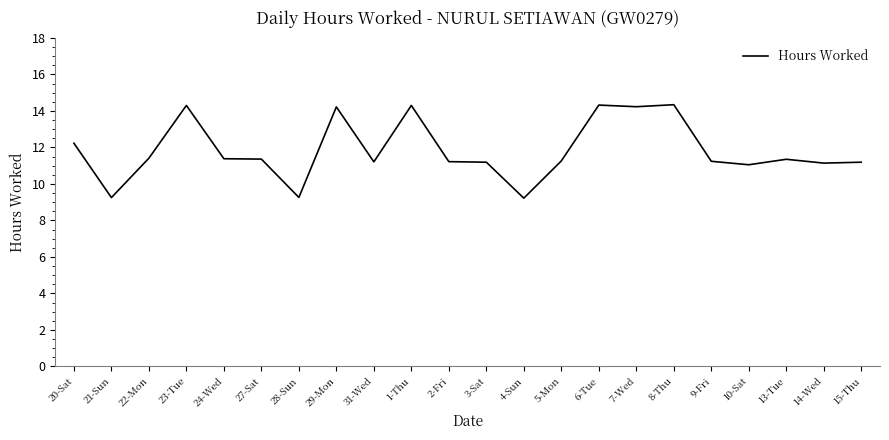

Approximately how many times larger is the value at 23-Tue compared to 4-Sun?

1.6